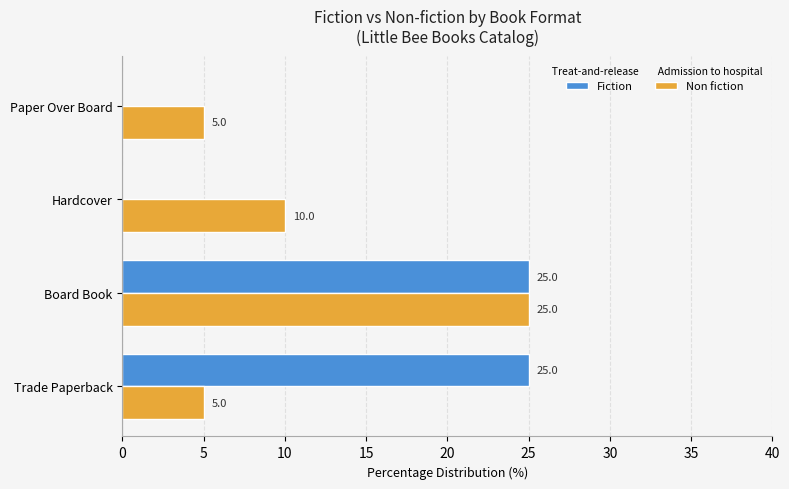

What is the maximum value for Non fiction?

25